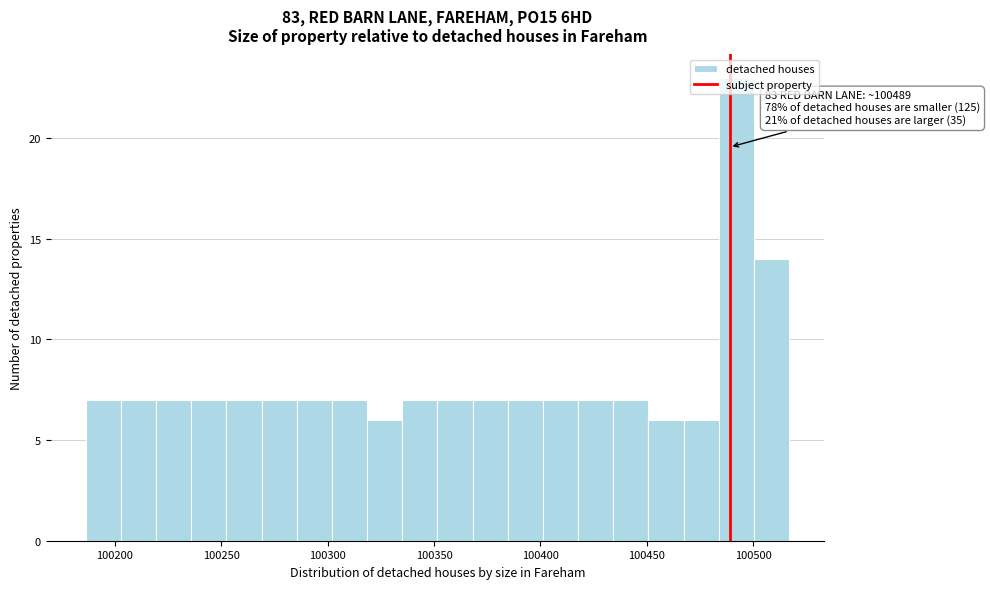

Around what value on the x-axis is the tallest bar? Give the approximate position of its centre, as read against the axis.

100490